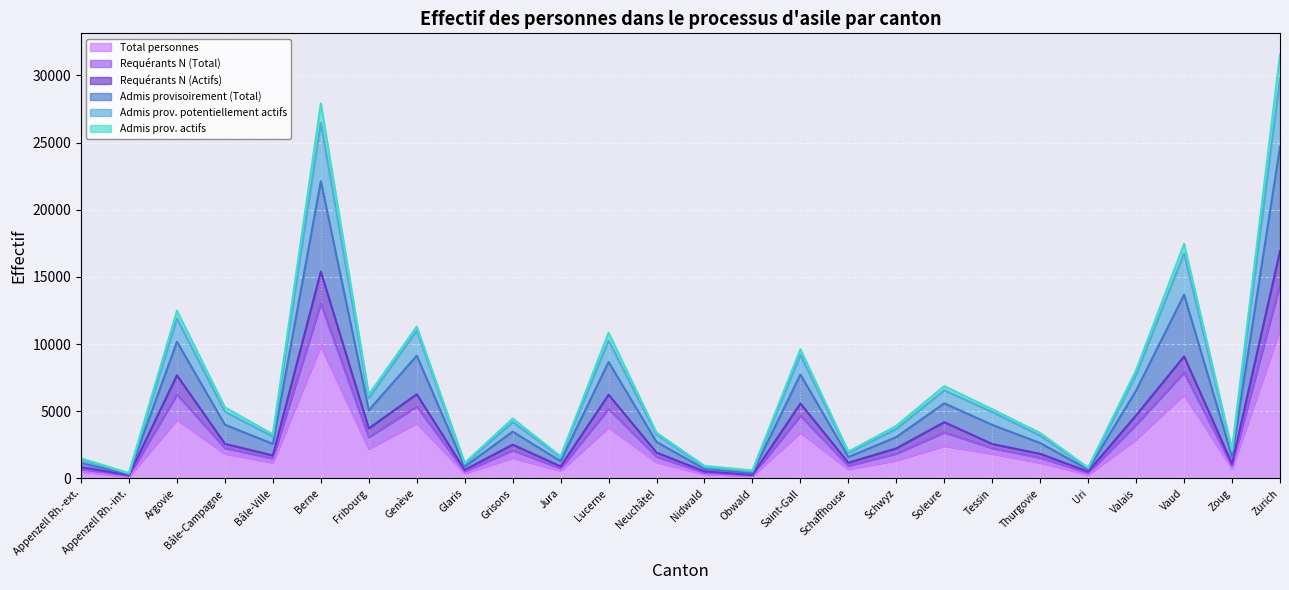

What is the label of the 18th point from the right?

Glaris